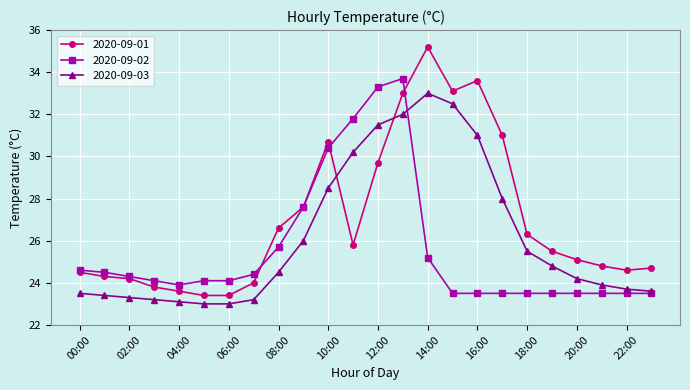

Rank the series by their average value, from lowest to highest.

2020-09-02, 2020-09-03, 2020-09-01